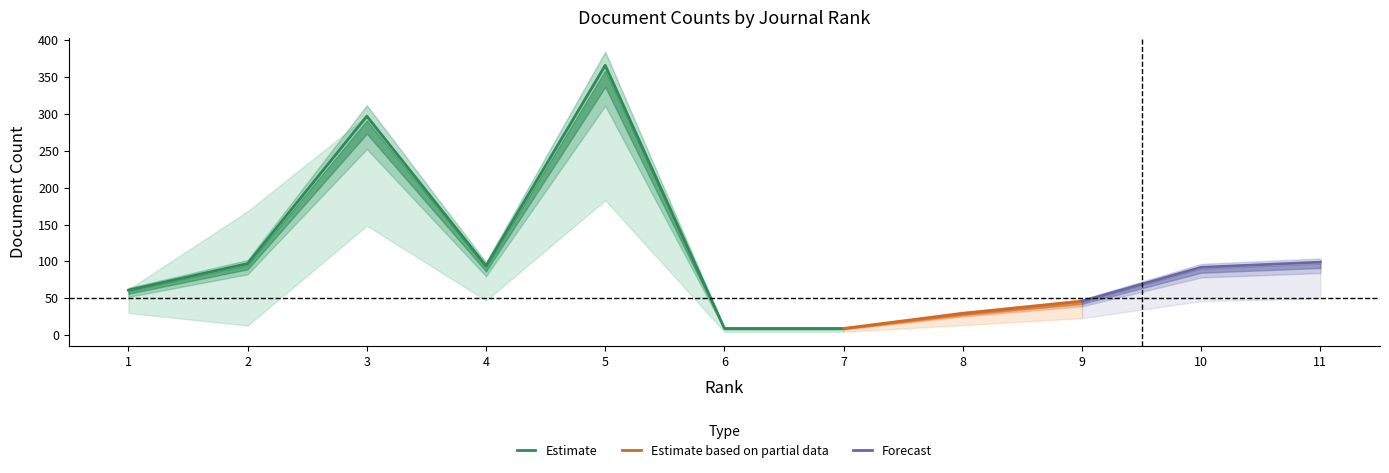

The value of Estimate at 6 is 9. True or false?

True